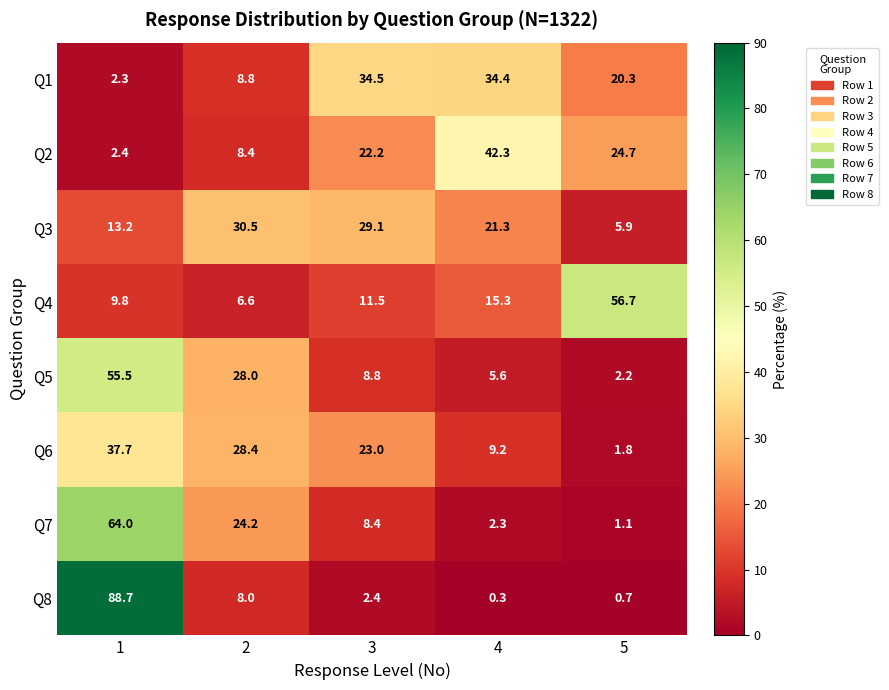

At which label does Q8 reach its minimum?

4